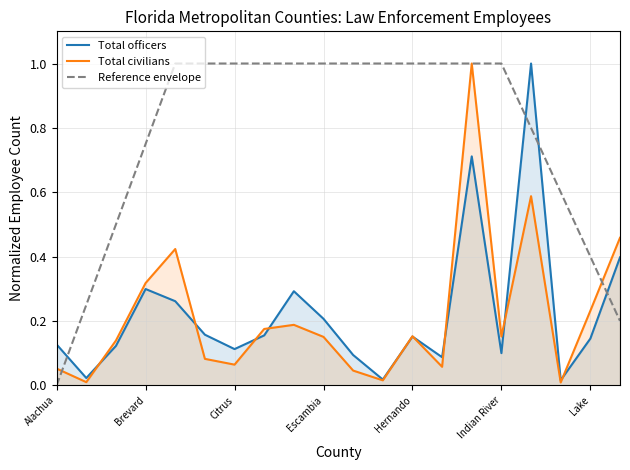

True or false: Total officers has a value of 0.2 at Lake.

False